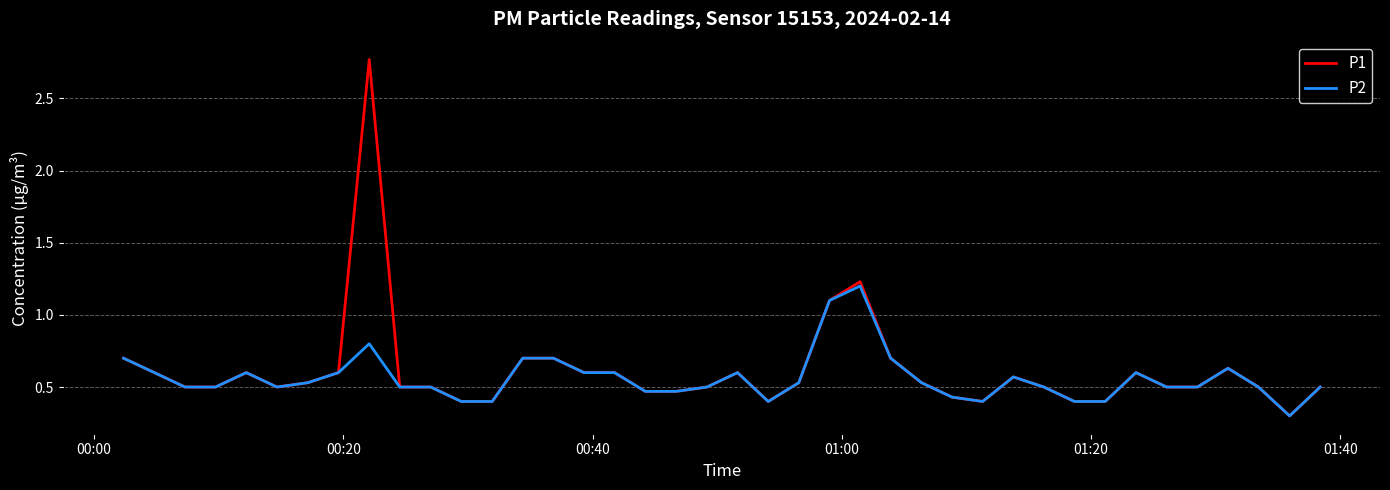

Rank the series by their maximum value, from lowest to highest.

P2, P1